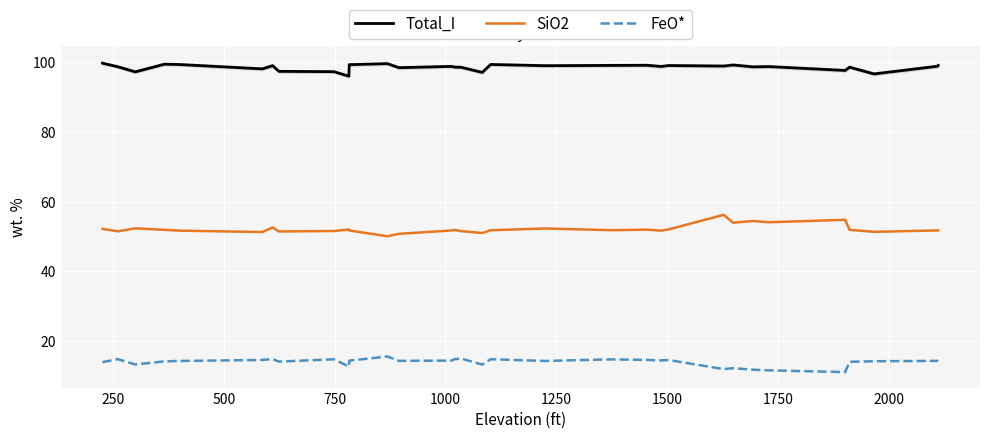

How many data points in Total_I are above 98?

25